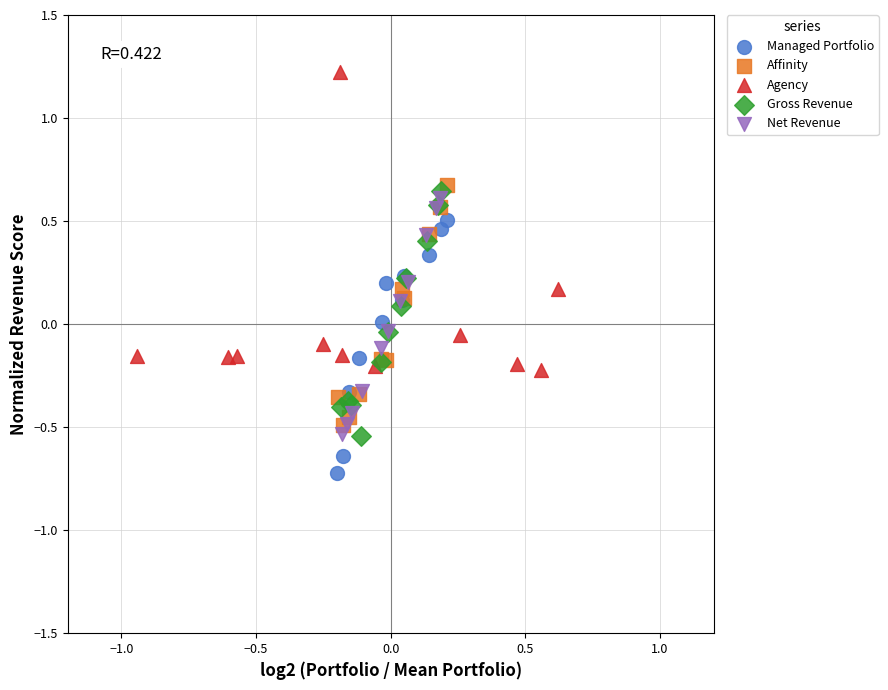

What are all the series names shown in the legend?

Managed Portfolio, Affinity, Agency, Gross Revenue, Net Revenue